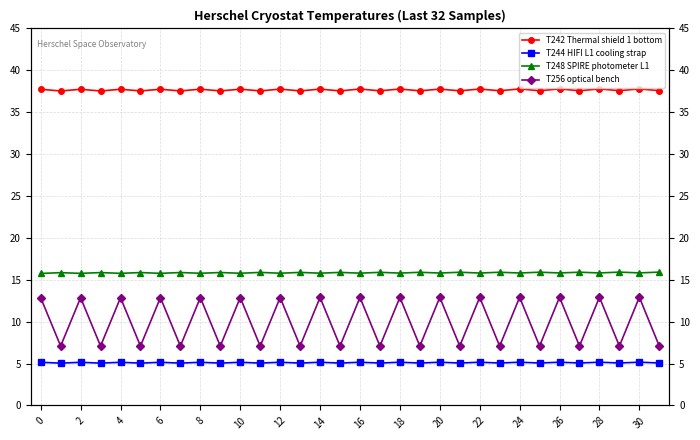

True or false: T244 HIFI L1 cooling strap and T242 Thermal shield 1 bottom intersect in this chart.

False